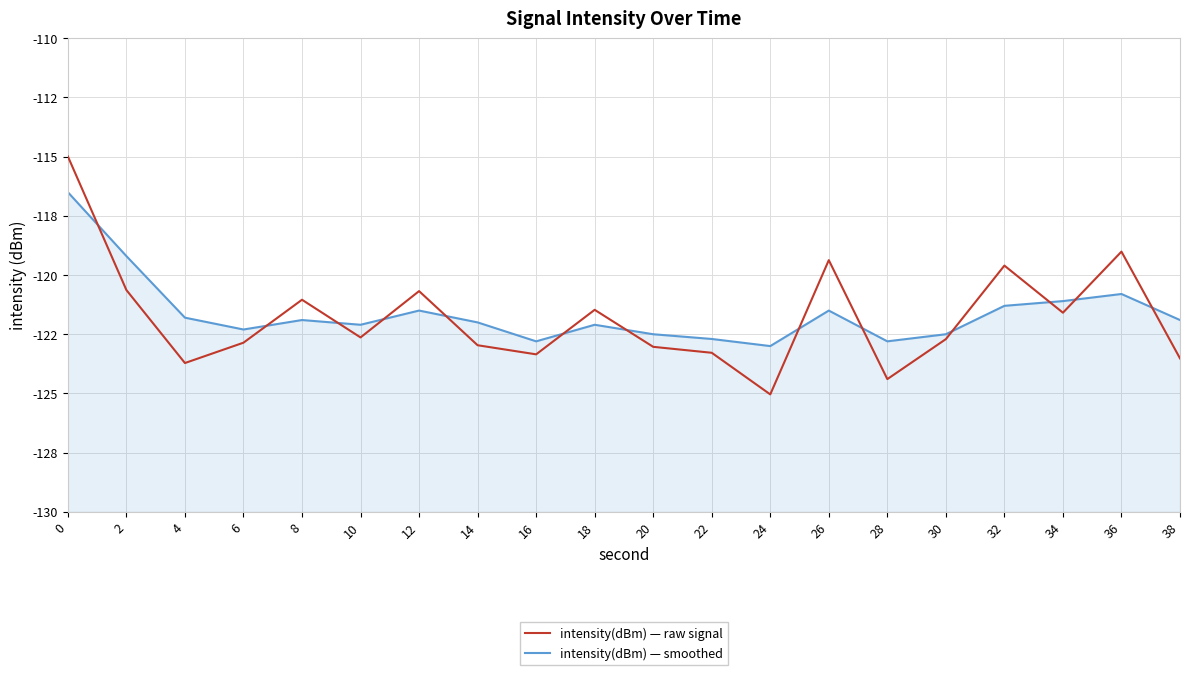

What value does the intensity(dBm) — raw signal series have at 8?

-121.0